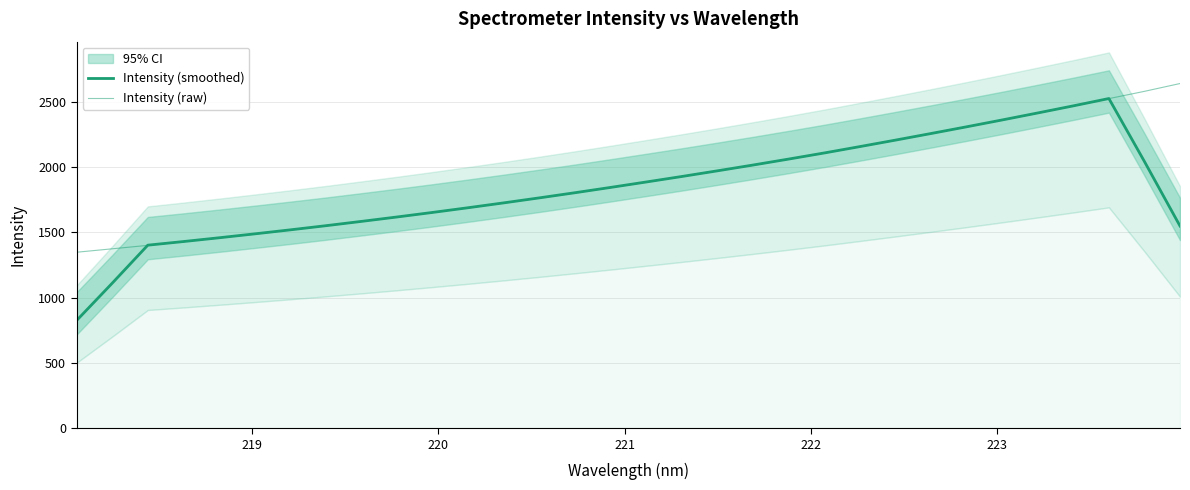

What are all the series names shown in the legend?

Intensity (smoothed), Intensity (raw)